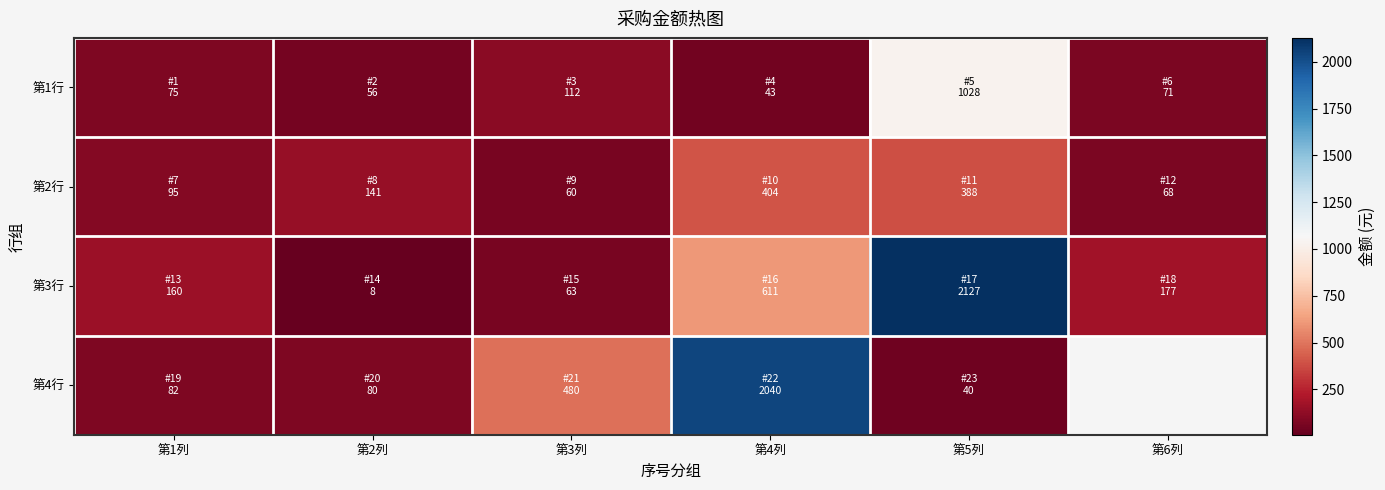

How many values in the 第2行 series are below 141?

3